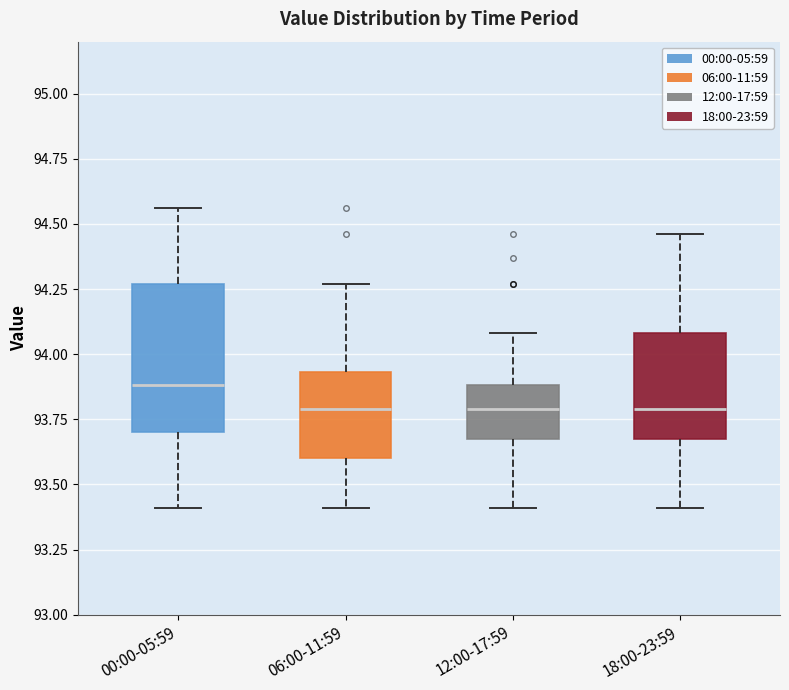

Where does the median line of the box for 00:00-05:59 sit on the y-axis? The values are not printed on the chart, so give them approximately, as read against the axis.

93.90